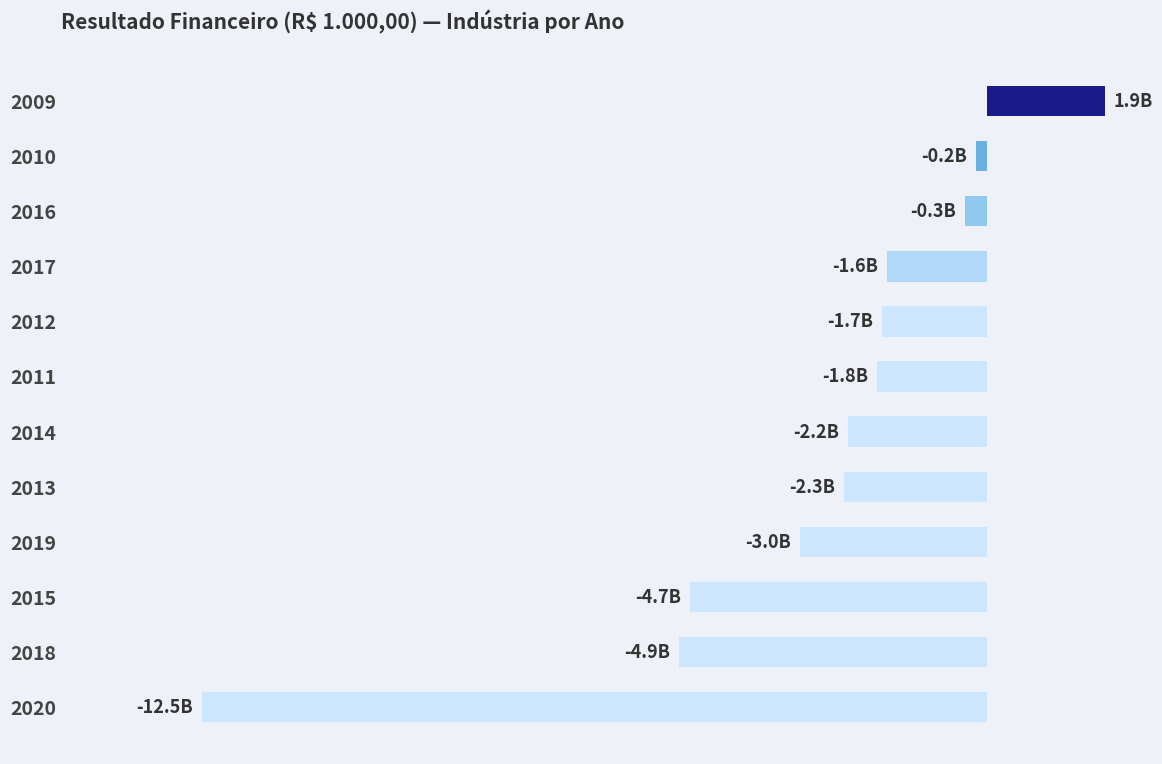

What is the maximum value shown in the chart?

1875704.2